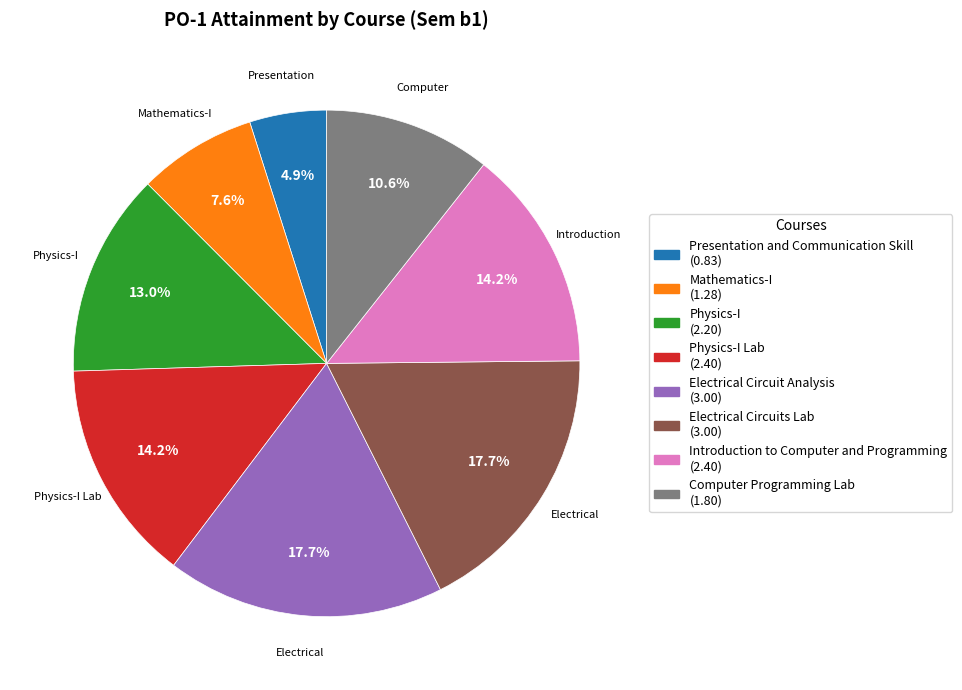

To the nearest percent, what is the average slice percentage?

12%